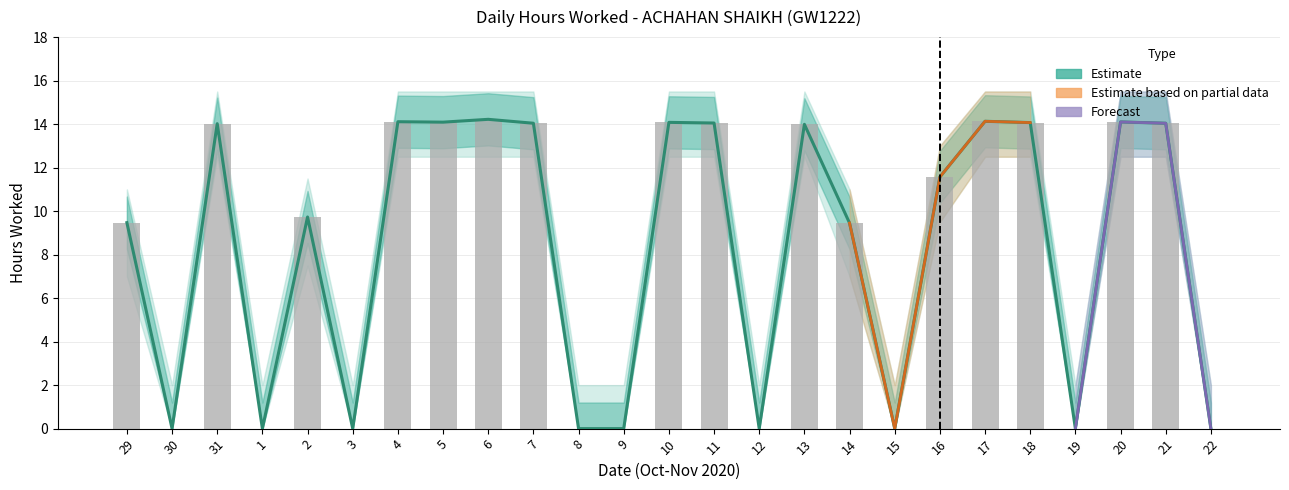

List the labels in order of Low (Hours Worked) value, smallest first.

30, 1, 3, 8, 9, 12, 15, 19, 22, 14, 29, 2, 16, 13, 31, 7, 21, 11, 18, 10, 5, 20, 4, 17, 6